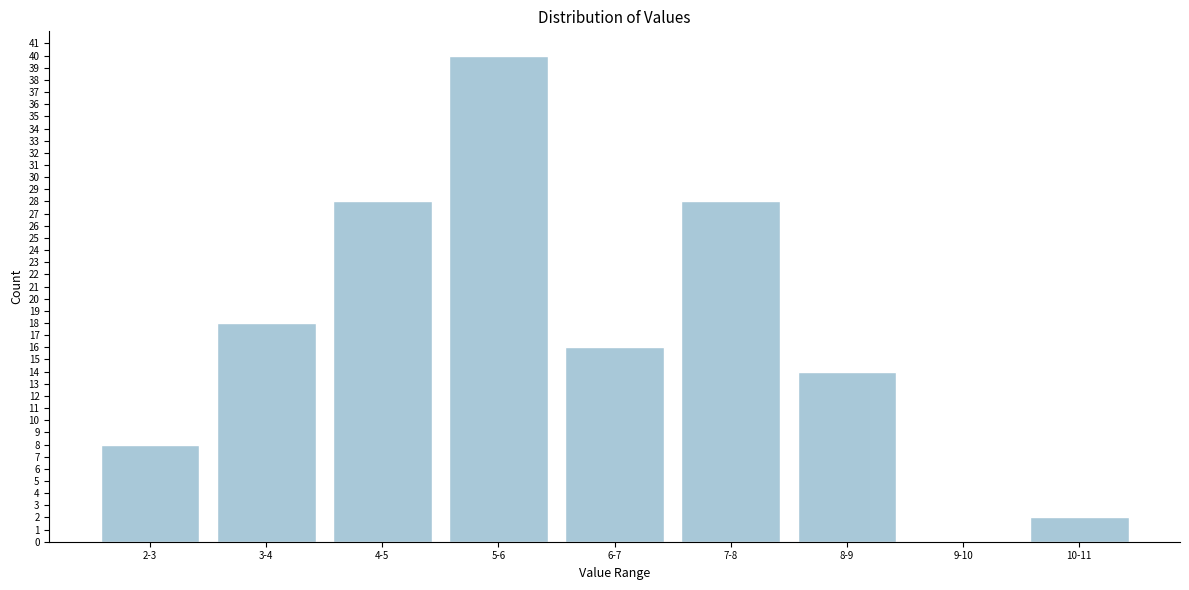

Reading left to right, extract all data points from this chart.

2-3=8	3-4=18	4-5=28	5-6=40	6-7=16	7-8=28	8-9=14	9-10=0	10-11=2